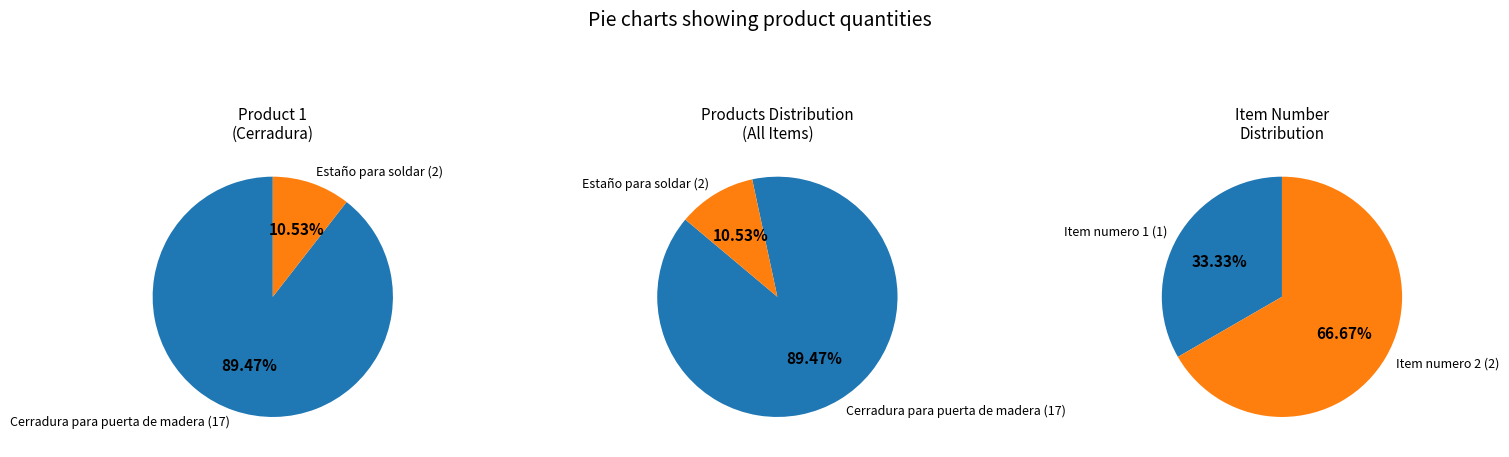

Is it true that Estaño para soldar is 11% of the pie?

True